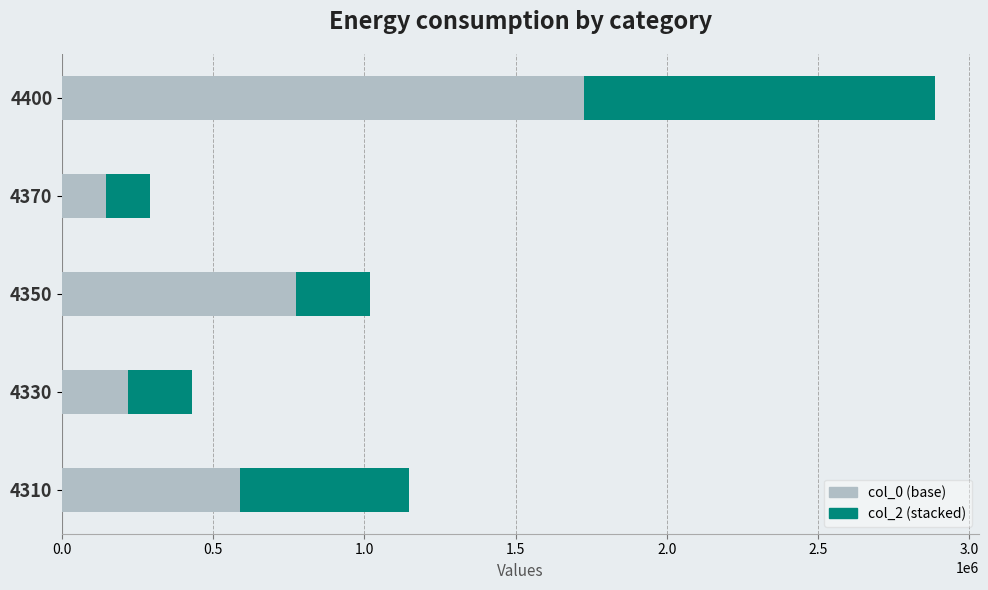

At which category is the sum across all series the highest?

4400